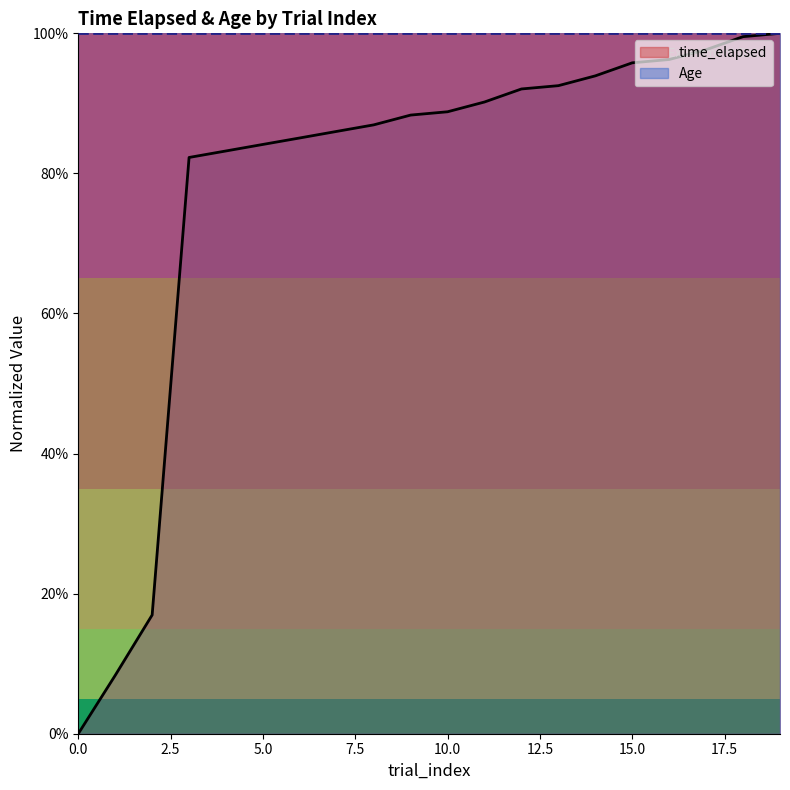

List the labels in order of value, largest first.

19, 18, 17, 16, 15, 14, 13, 12, 11, 10, 9, 8, 7, 6, 5, 4, 3, 2, 1, 0